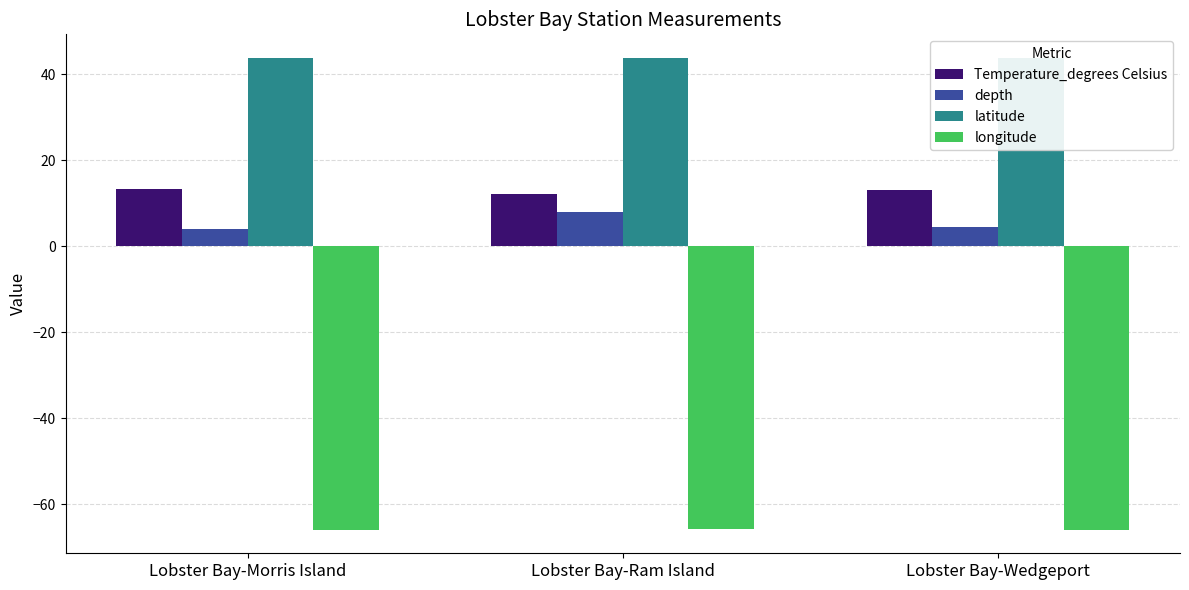

Reading right to left, what are all the values shown in this chart?

Temperature_degrees Celsius: Lobster Bay-Wedgeport=13.1	Lobster Bay-Ram Island=12.1	Lobster Bay-Morris Island=13.2
depth: Lobster Bay-Wedgeport=4.5	Lobster Bay-Ram Island=8.0	Lobster Bay-Morris Island=4.0
latitude: Lobster Bay-Wedgeport=43.7	Lobster Bay-Ram Island=43.7	Lobster Bay-Morris Island=43.8
longitude: Lobster Bay-Wedgeport=-65.9	Lobster Bay-Ram Island=-65.8	Lobster Bay-Morris Island=-65.9